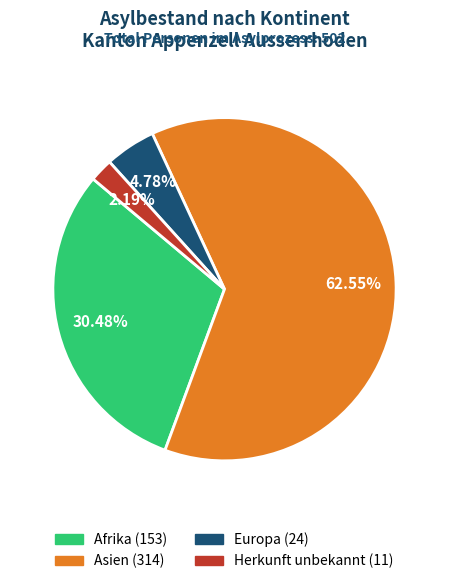

What is the total percentage of Afrika and Herkunft unbekannt?

32.7%